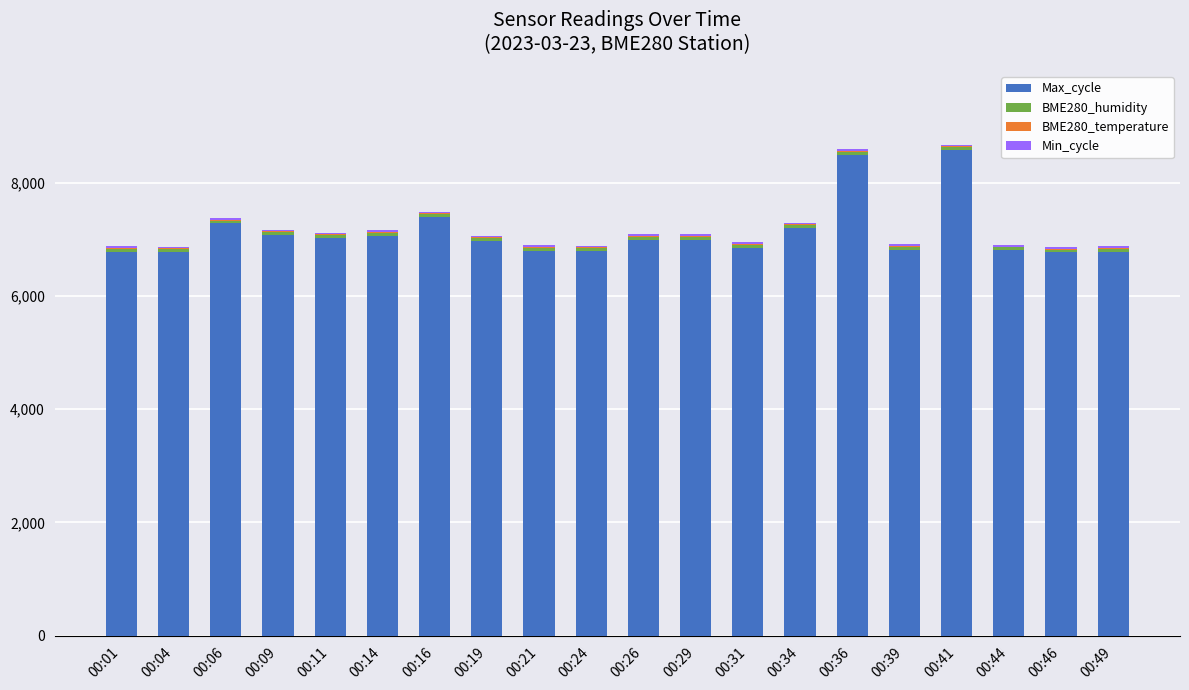

What is the sum of all Max_cycle values?

142209.0